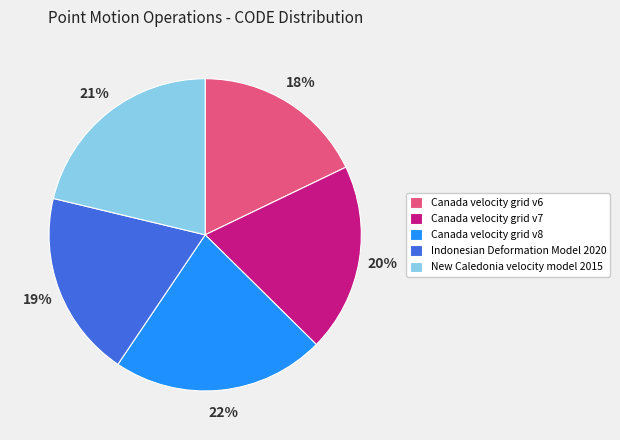

Is there a majority slice in this chart?

No